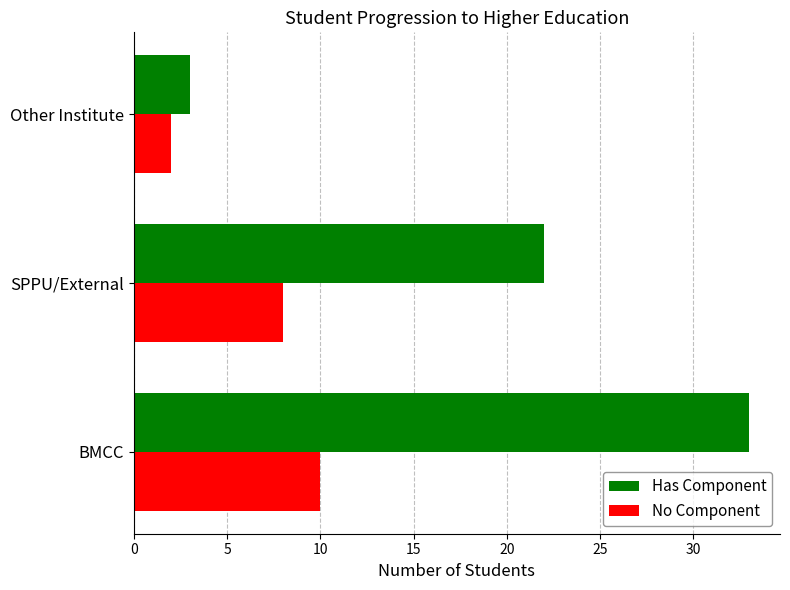

Which series has the largest range (max minus min)?

Has Component